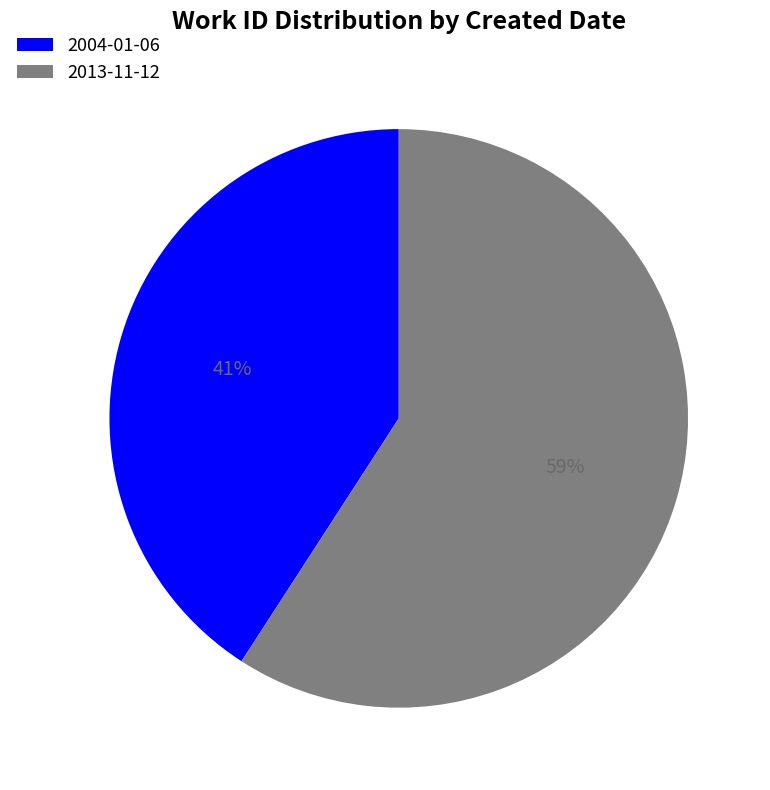

Combined, do 2004-01-06 and 2013-11-12 account for over 50%?

Yes